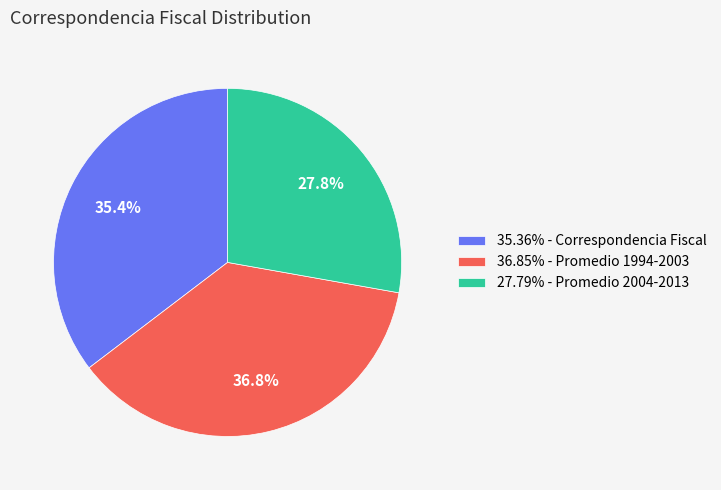

Count the number of slices in the pie.

3